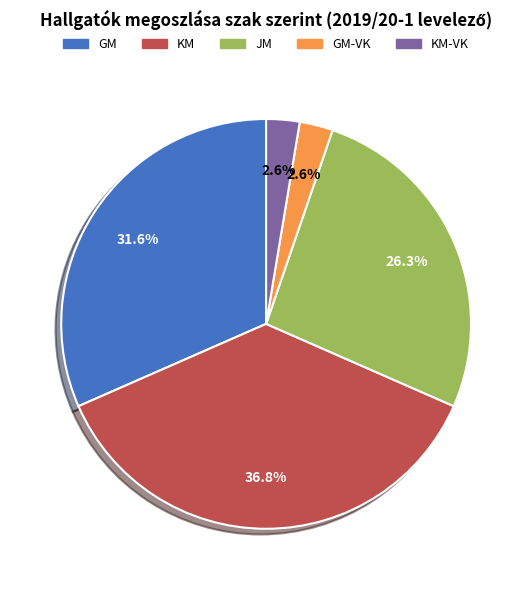

Does any single category account for the majority?

No